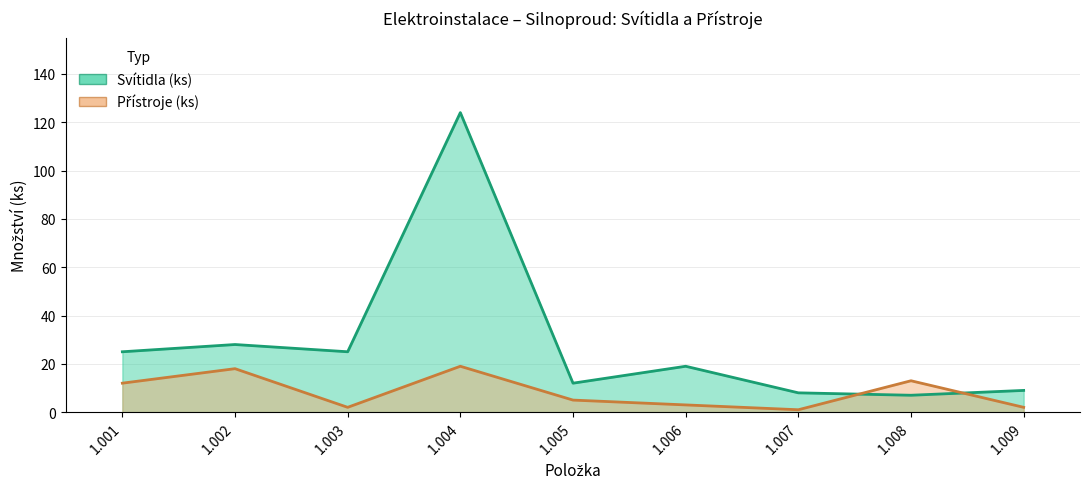

List the series in order of their peak value, lowest first.

Přístroje (ks), Svítidla (ks)